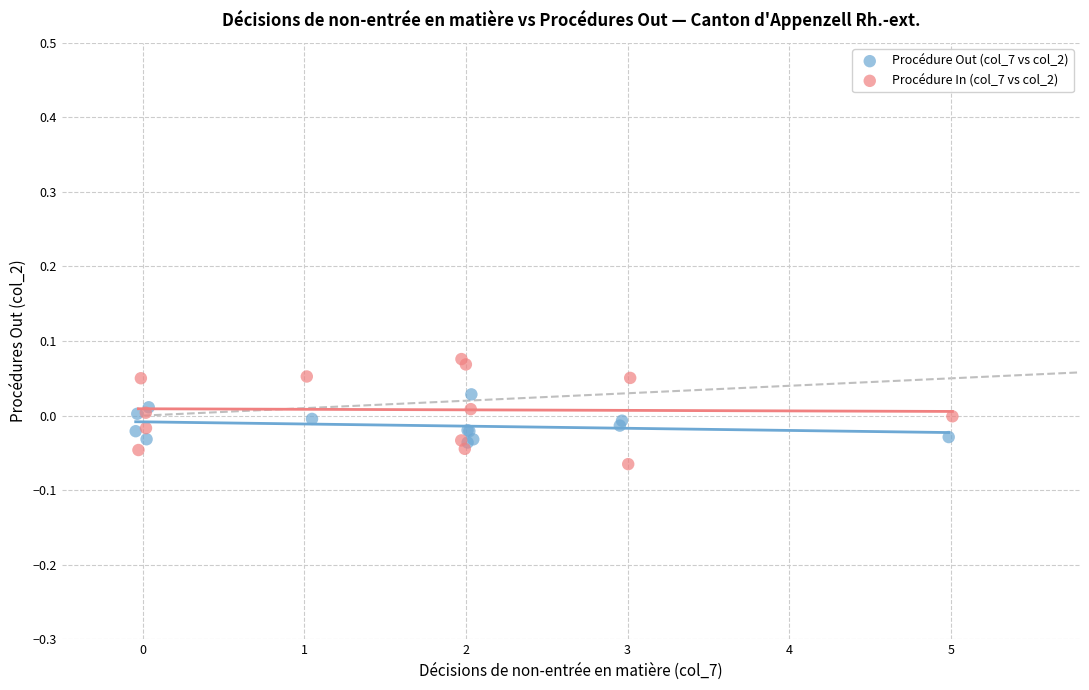

Which series has the widest spread of Y values?

Procédure In (col_7 vs col_2)